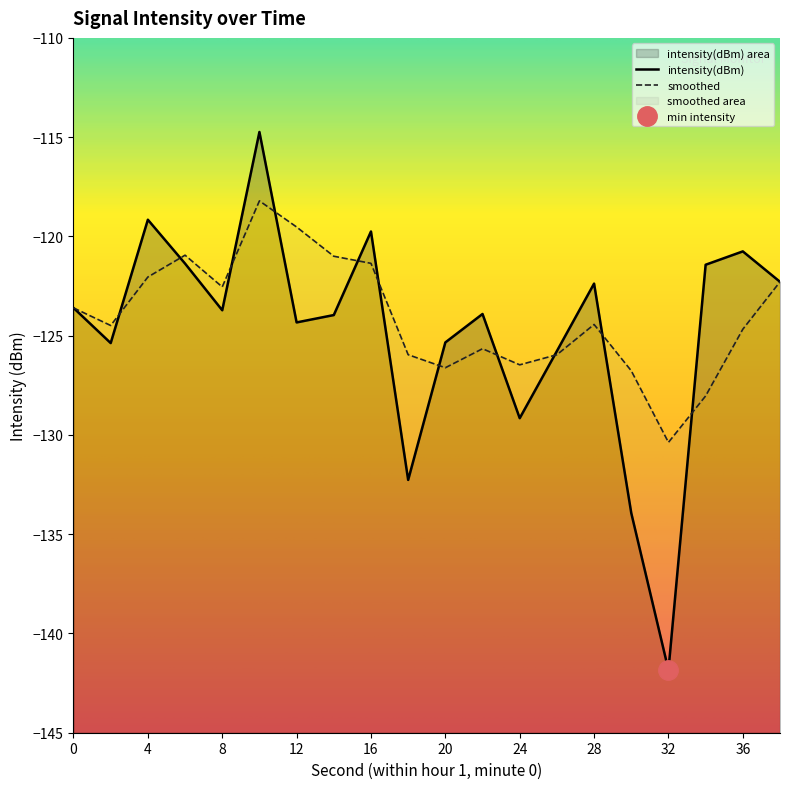

What is the total value across all series at 12?

-243.9